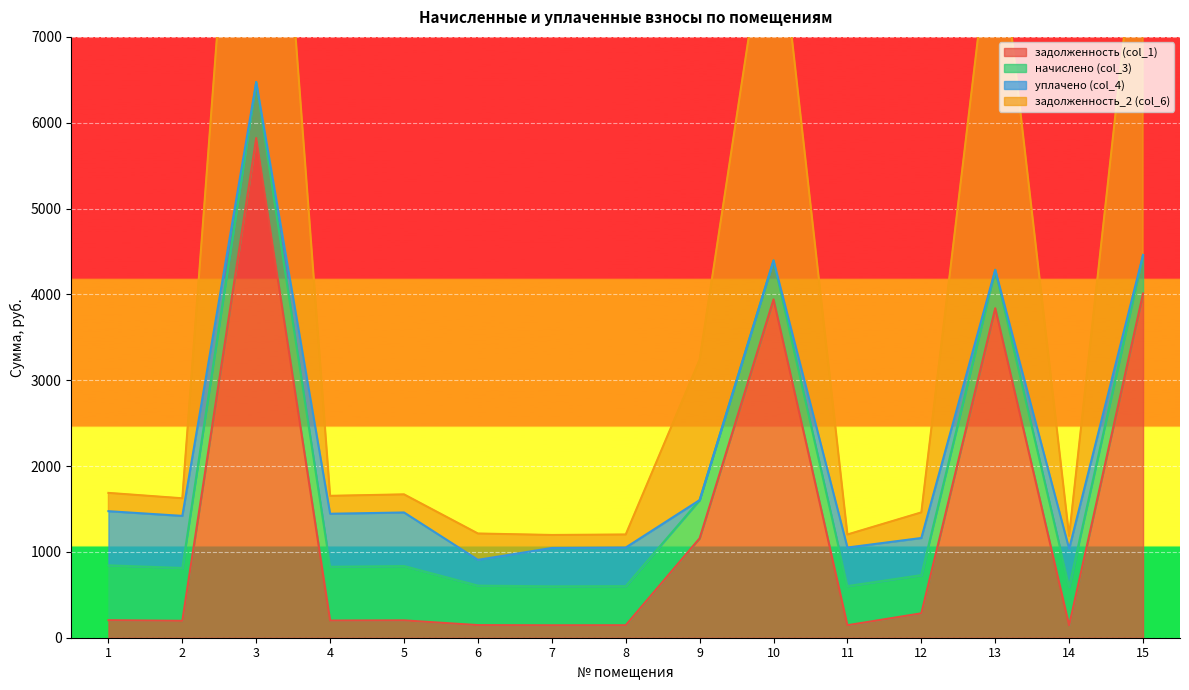

Which series has the largest total across all categories?

задолженность_2 (col_6)